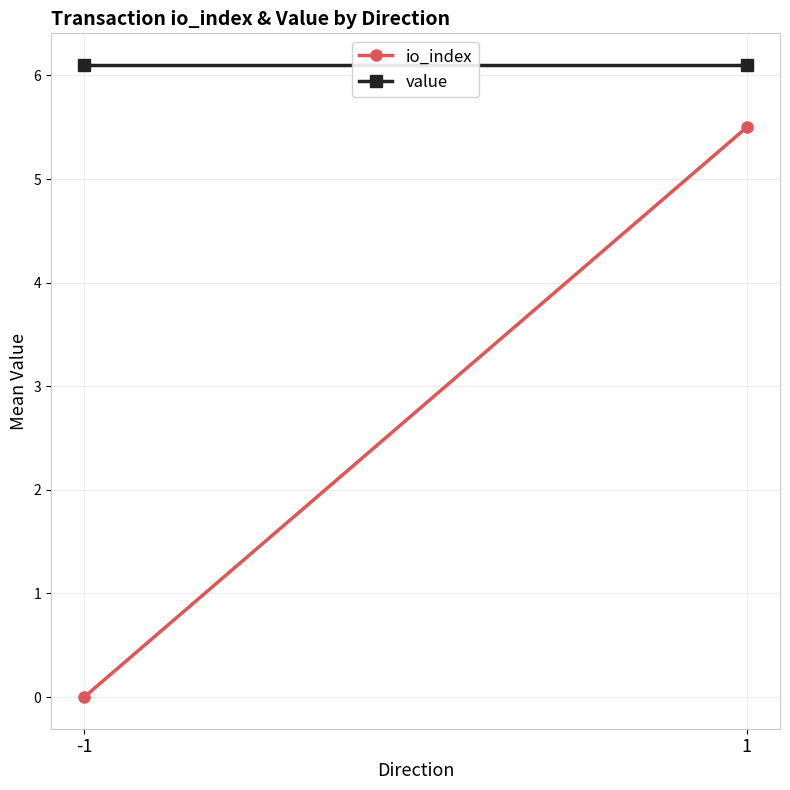

What is the sum of the io_index values at 1 and -1?

5.5